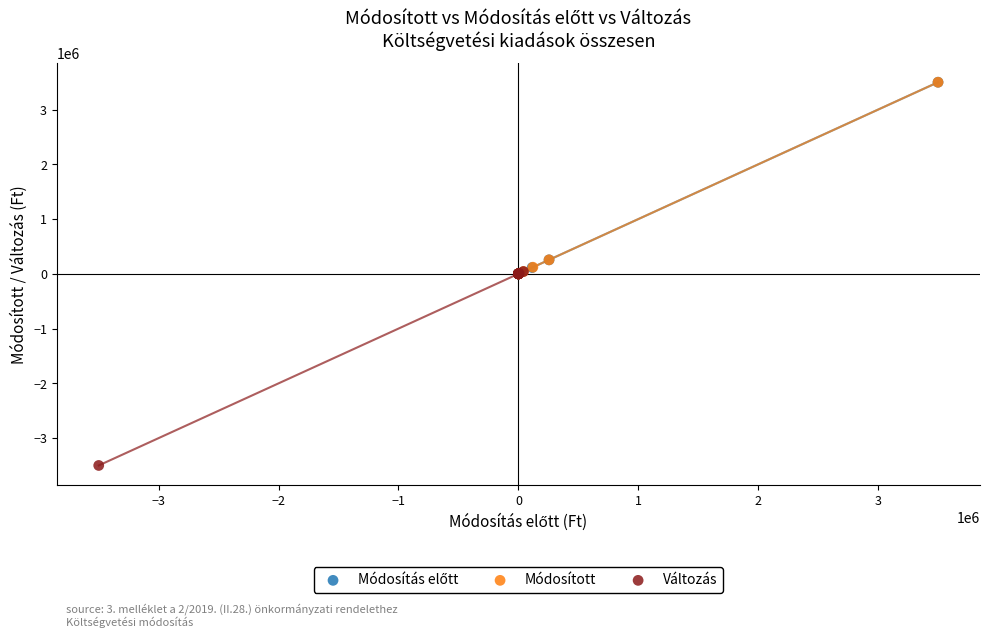

Which series reaches the minimum Y coordinate?

Változás